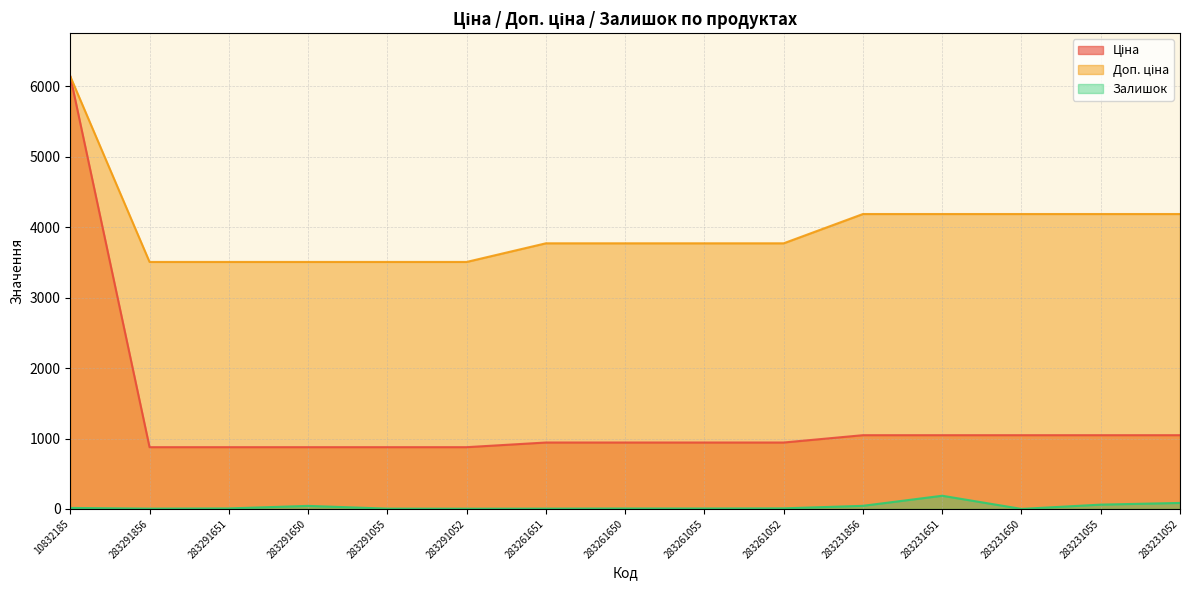

True or false: Залишок and Доп. ціна intersect in this chart.

False